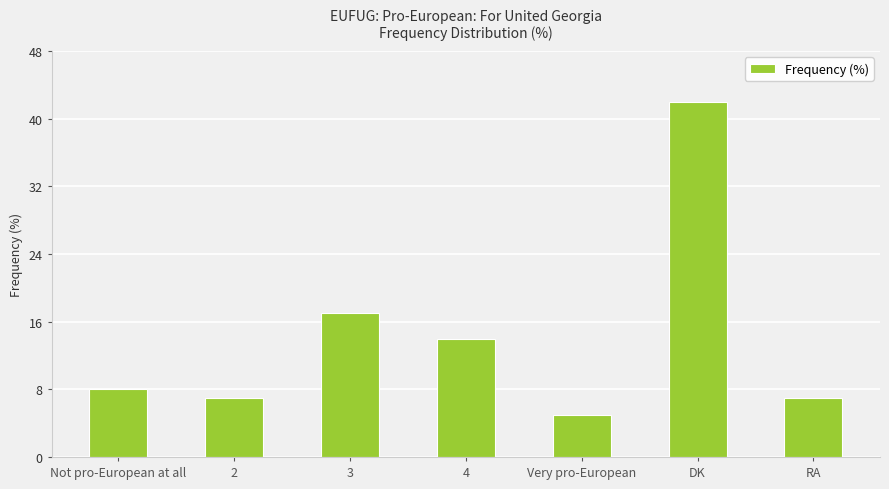

Where is the data nearest to the value 23?

3